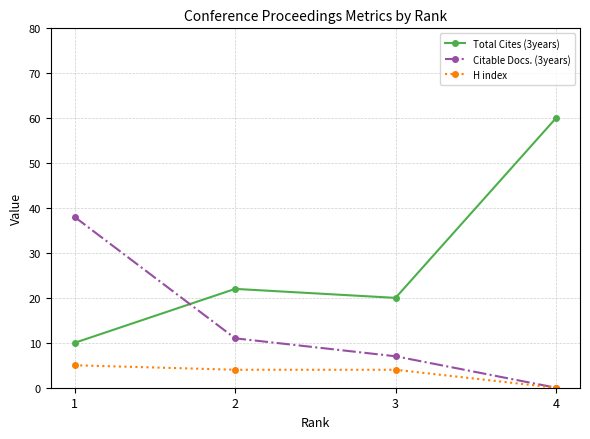

The value of Total Cites (3years) at 3 is 29. True or false?

False